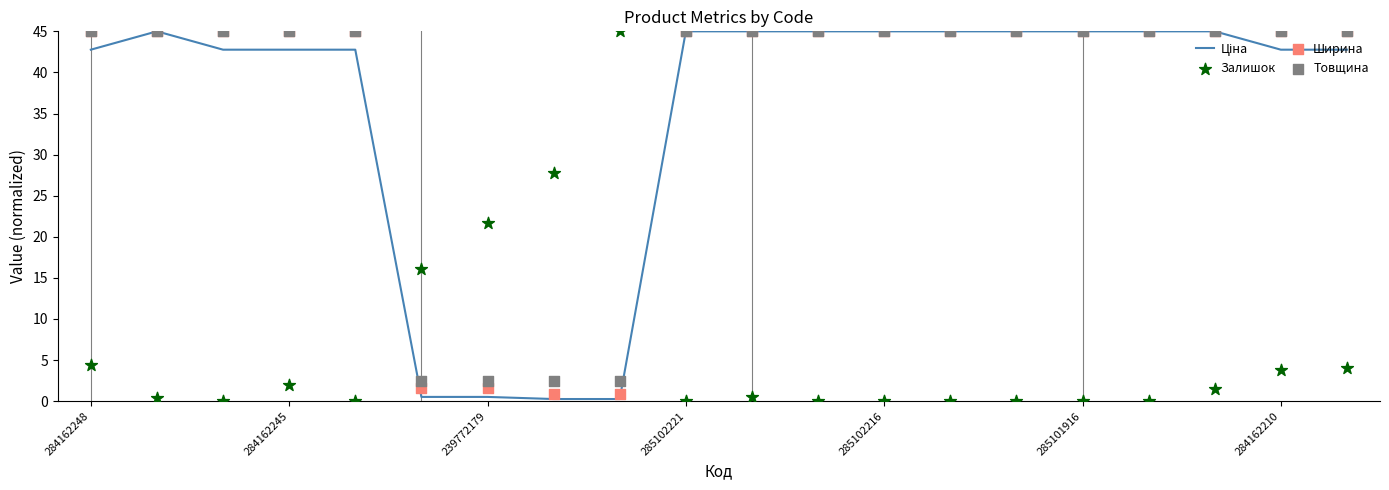

At which category is the sum across all series the highest?

284162248